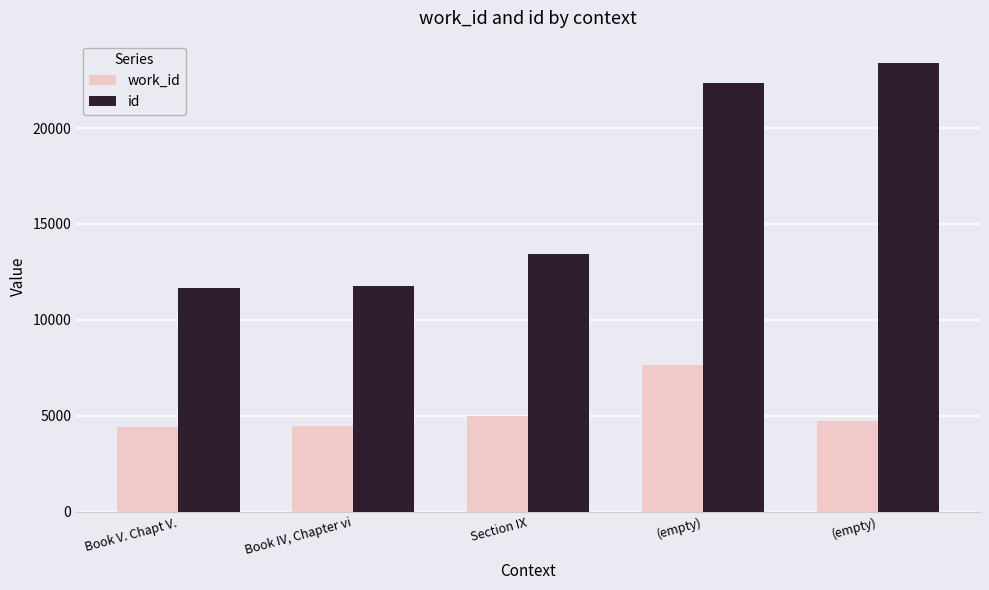

What is the total value across all series at (empty)?

29963